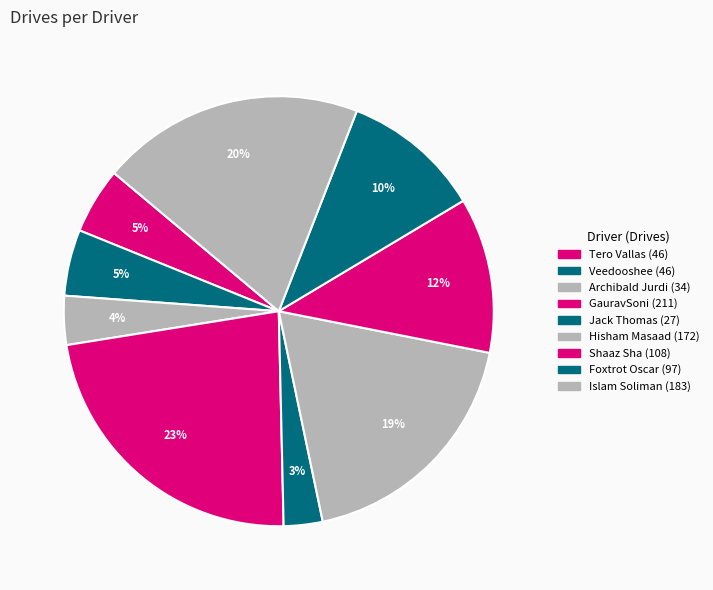

The GauravSoni slice represents 23% of the pie. True or false?

True